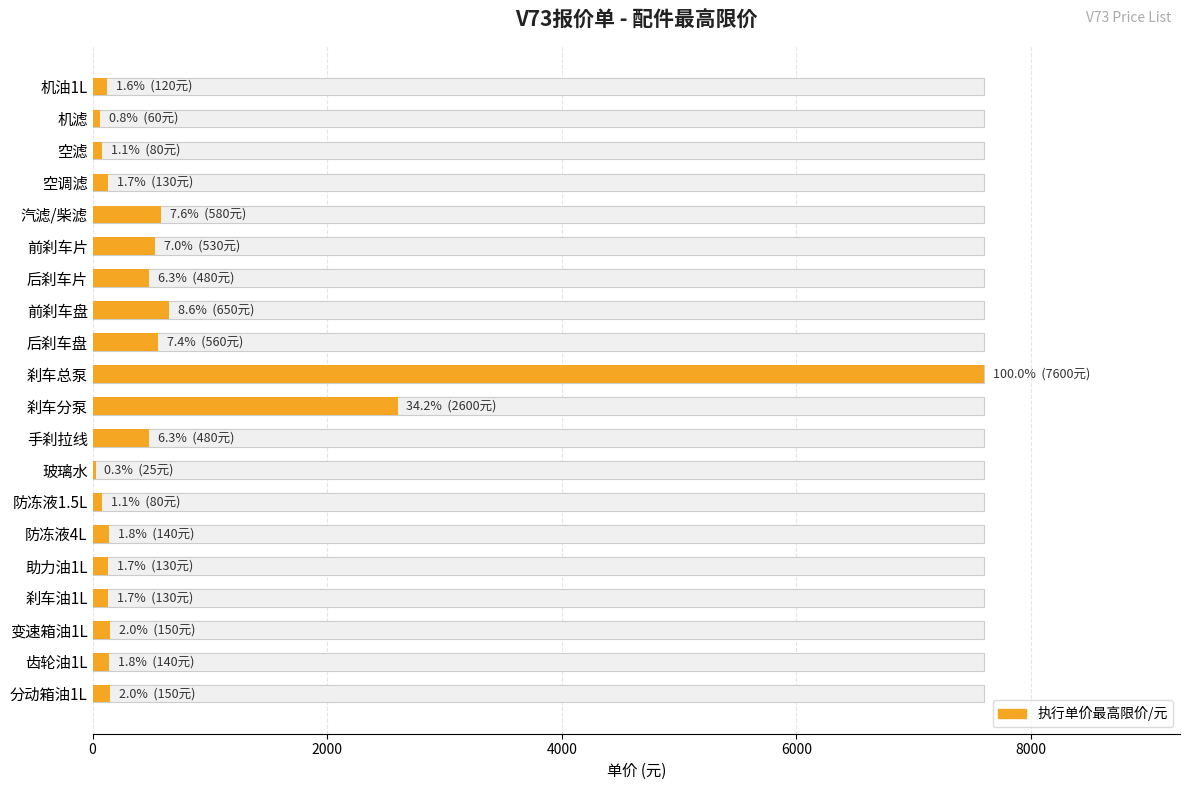

What is the sum of the values at 后刹车盘 and 防冻液4L?

700